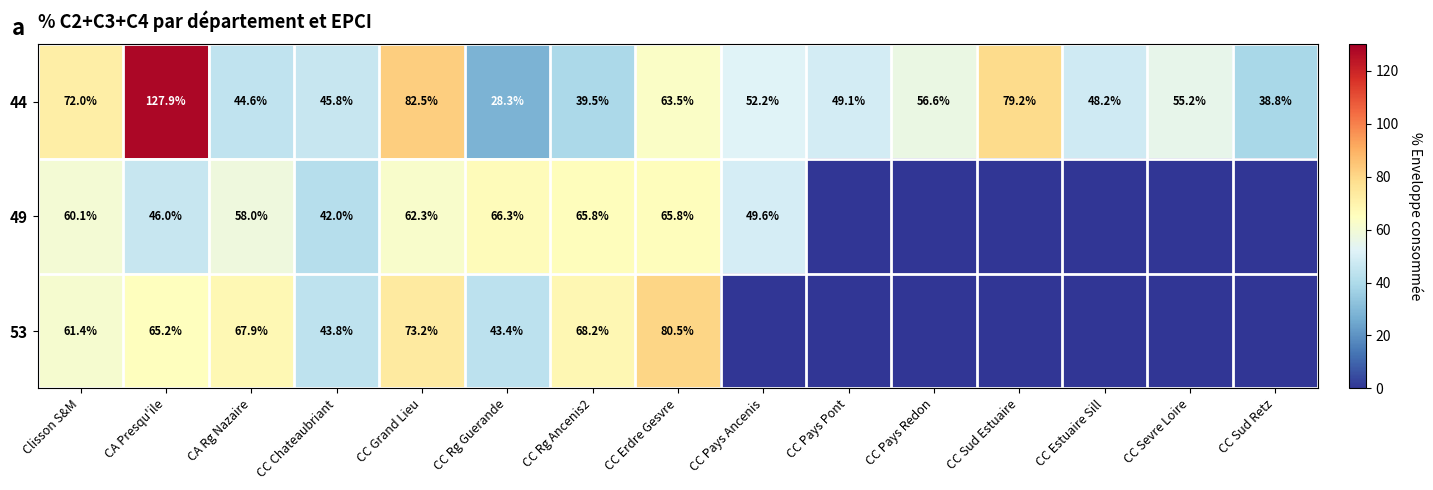

Count the number of categories in the chart.

15